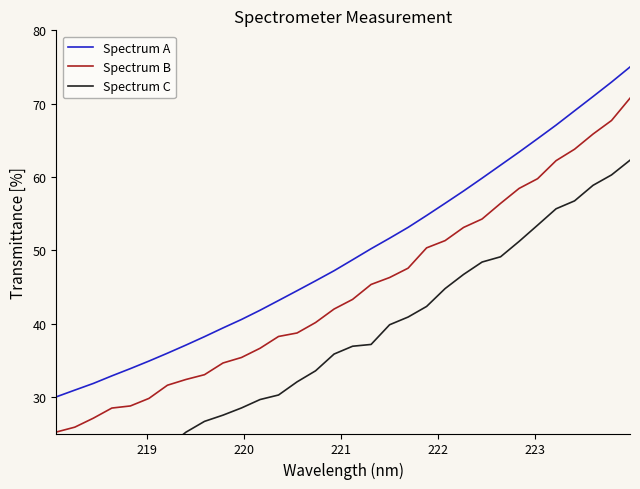

True or false: Spectrum C and Spectrum B cross at least once.

False